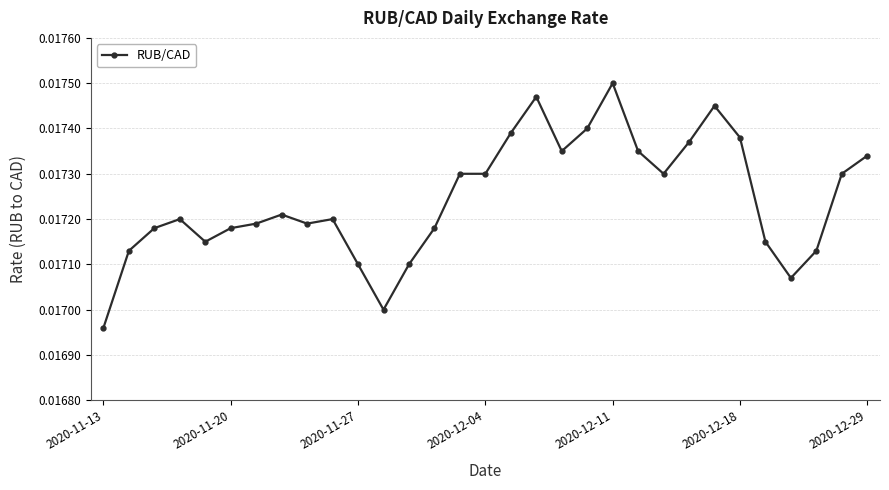

True or false: there are more than 2 points higher than both neighbors.

True